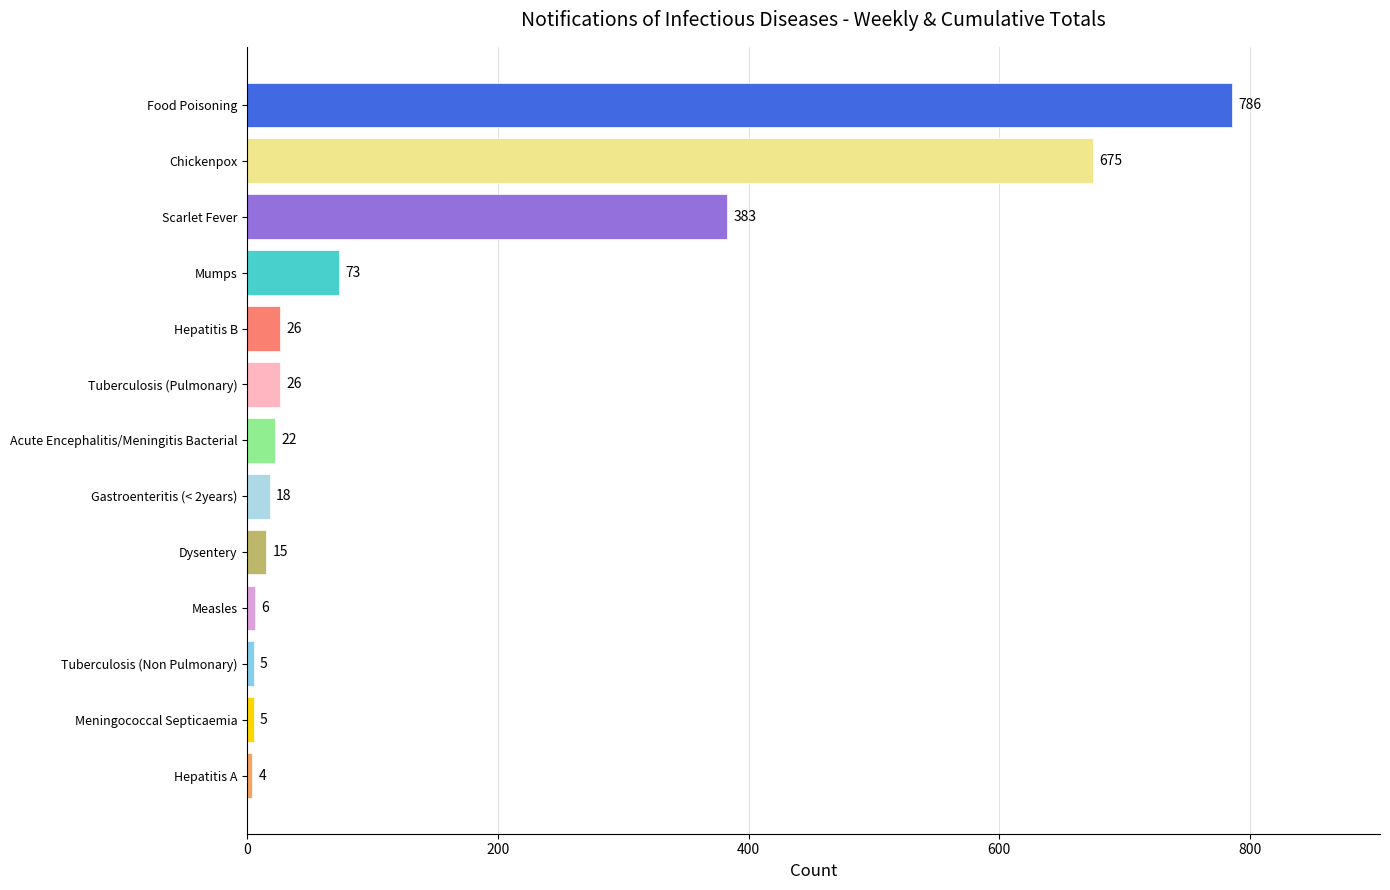

Reading bottom to top, transcribe all the data shown in this chart.

4	5	5	6	15	18	22	26	26	73	383	675	786